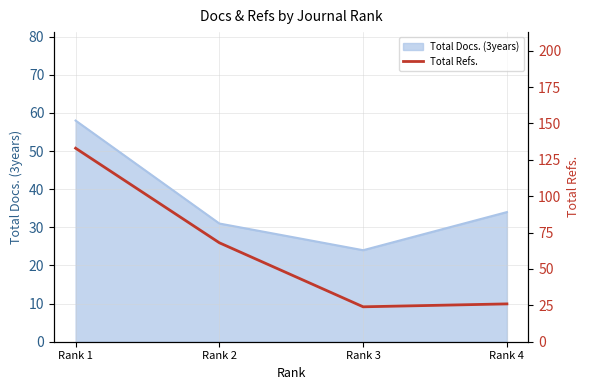

At which category does Total Docs. (3years) reach its first local valley?

Rank 3